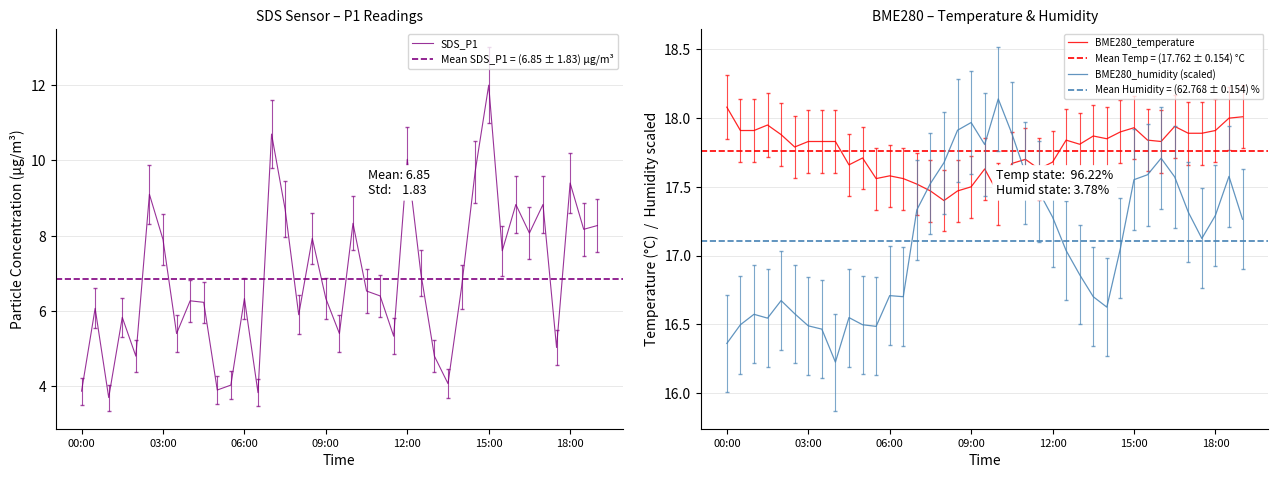

True or false: BME280_humidity has a value of 8.0 at 06:30.

False